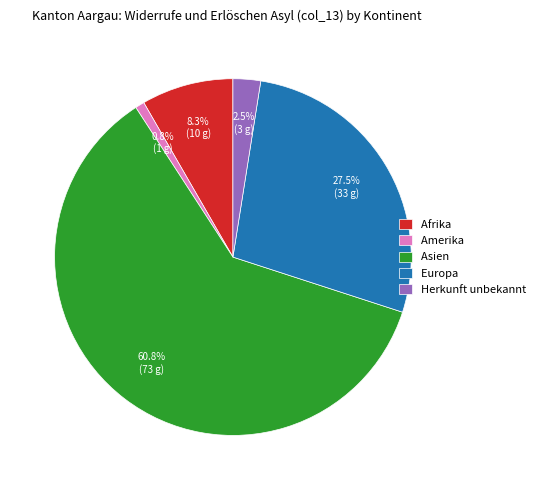

What percentage do Herkunft unbekannt and Europa together represent?

30.0%